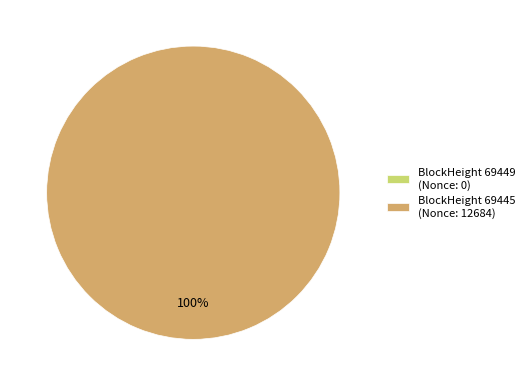

The 69449 slice represents 6% of the pie. True or false?

False